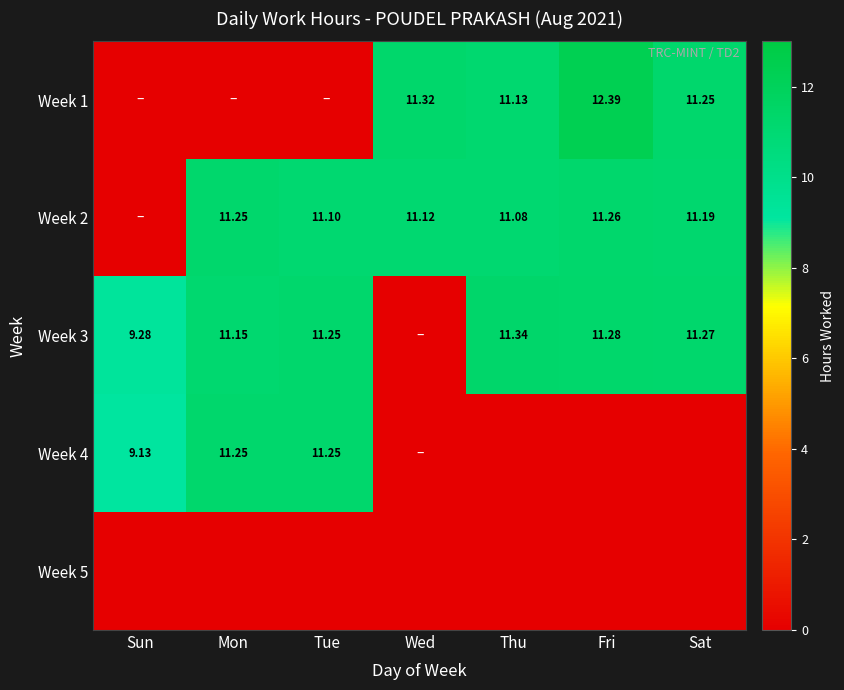

Rank the series by their maximum value, from highest to lowest.

Week 1, Week 3, Week 2, Week 4, Week 5